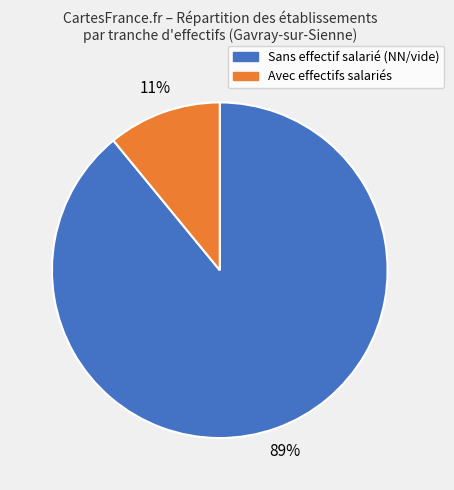

To the nearest percent, what is the average slice percentage?

50%